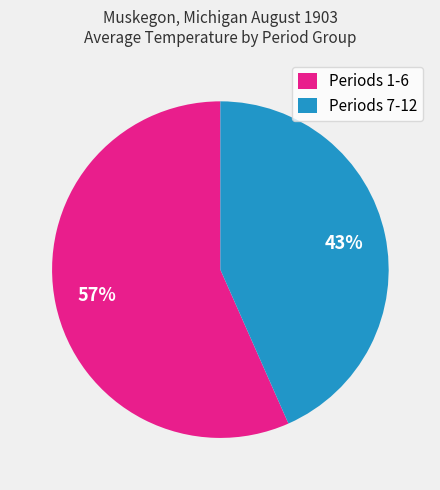

What percentage is the Periods 7-12 slice, to the nearest percent?

43%